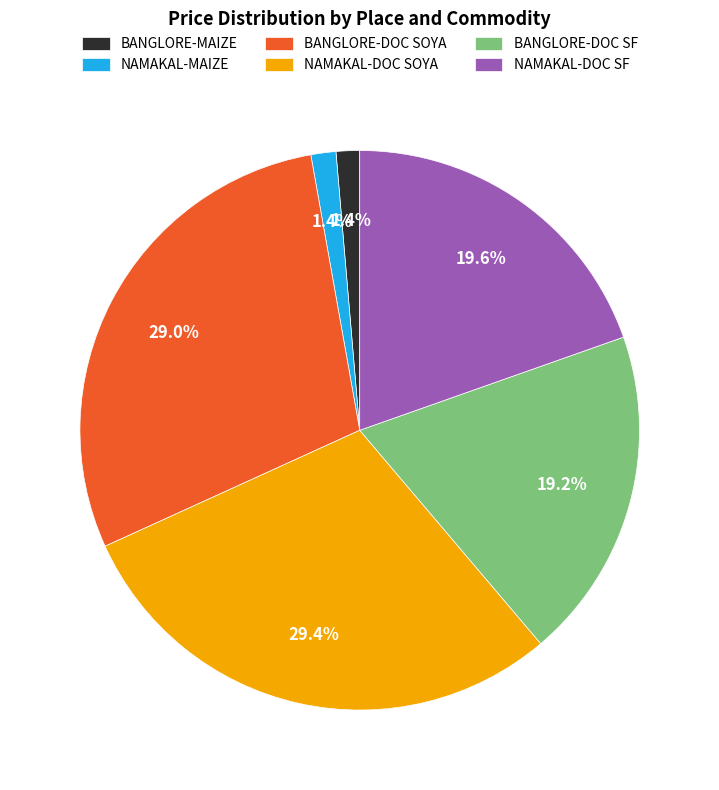

Does BANGLORE-DOC SOYA account for over 50% of the chart?

No